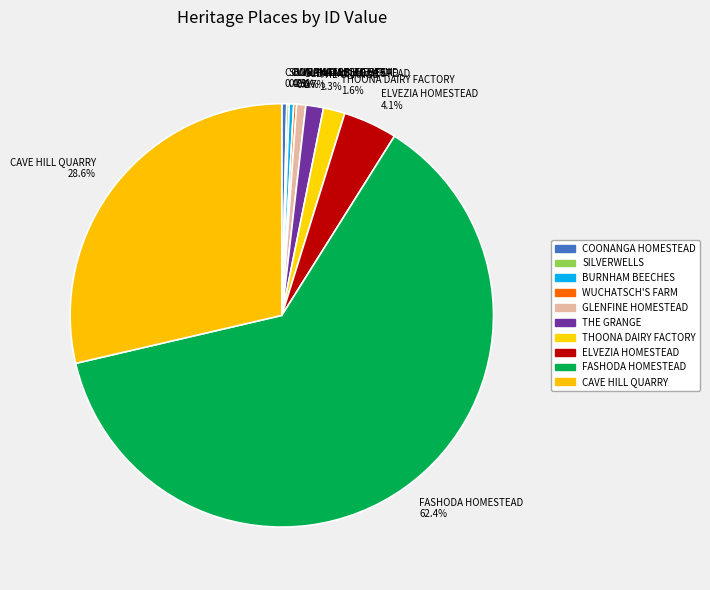

Which category has the biggest portion of the pie?

FASHODA HOMESTEAD